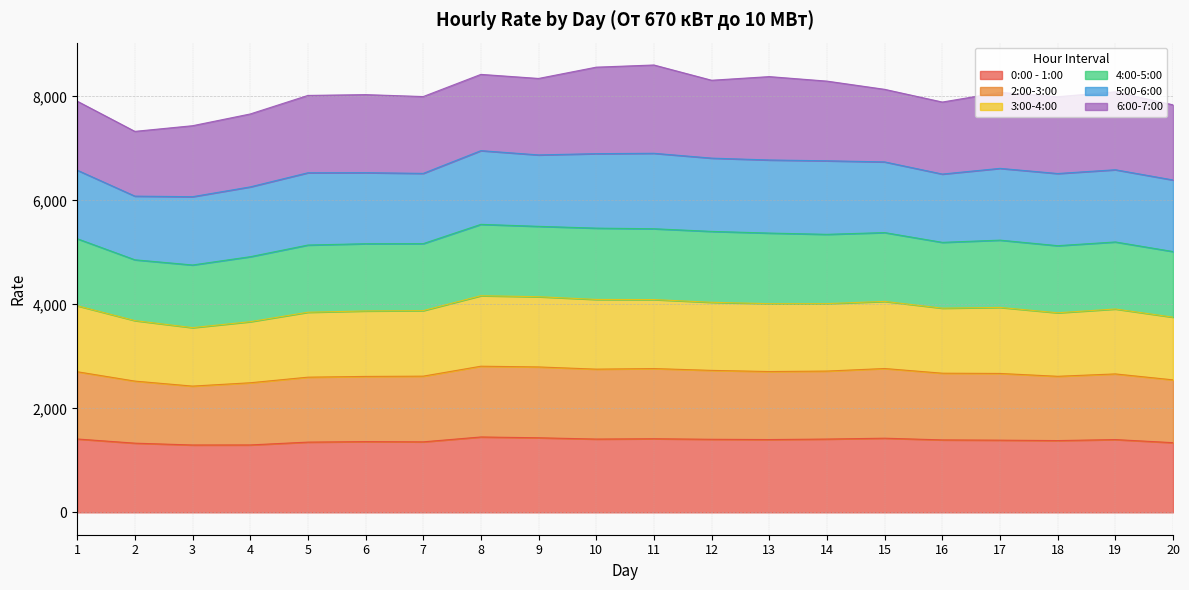

What is the total value across all series at 16?

7892.3